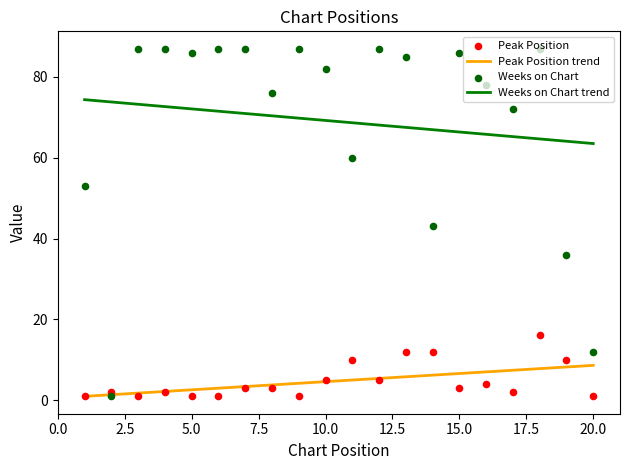

Which series has the widest spread of Y values?

Weeks on Chart